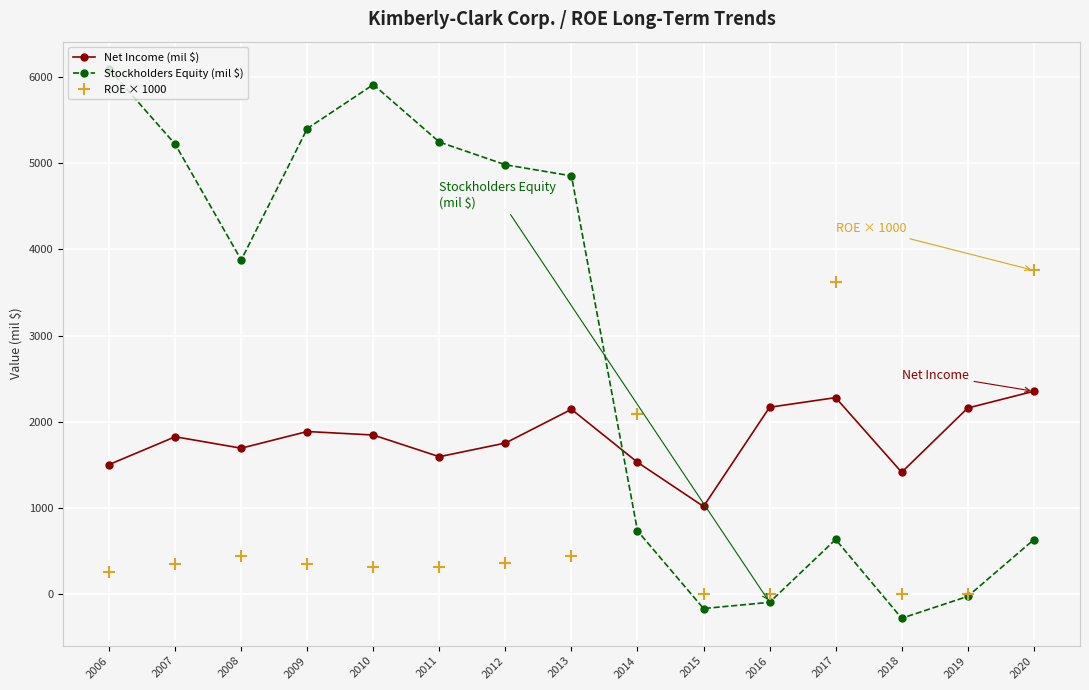

How many times do Net Income (mil $) and Stockholders Equity (mil $) cross each other?

1